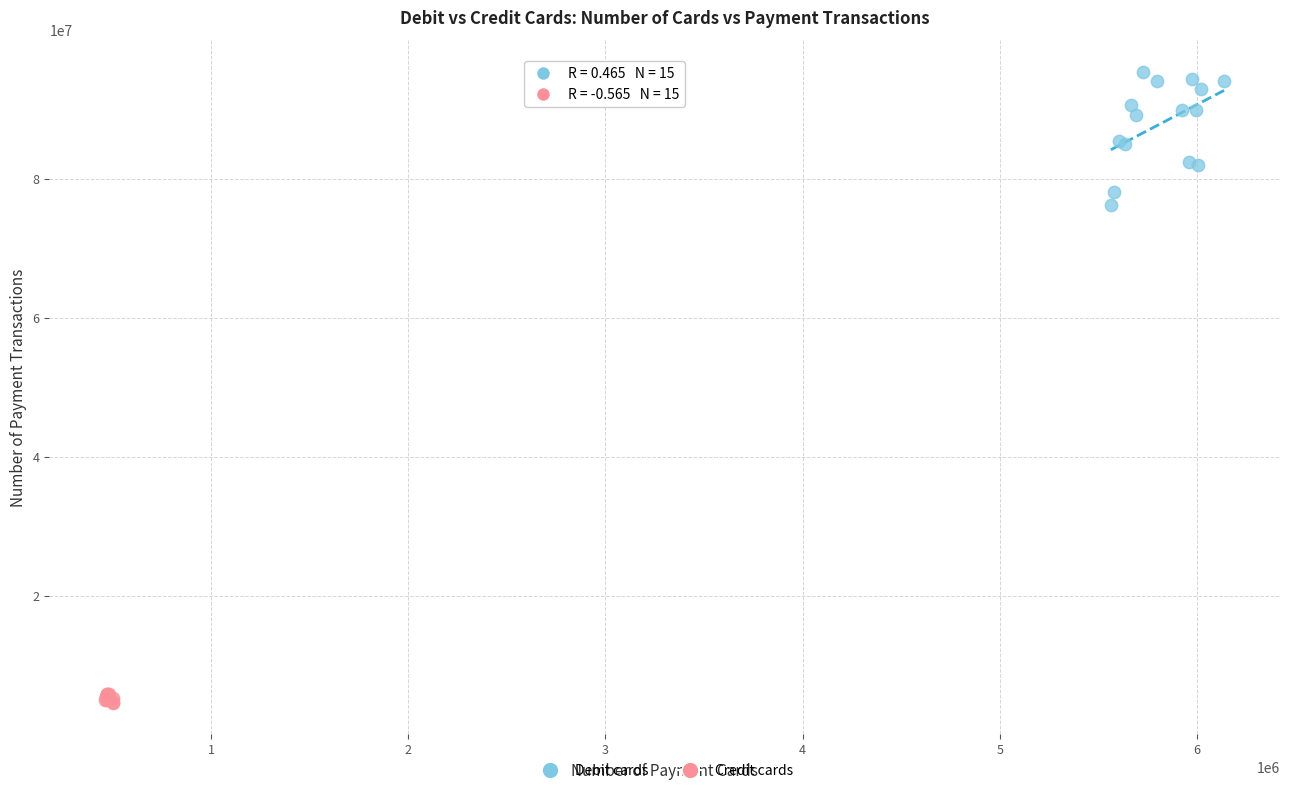

What are all the series names shown in the legend?

Debit cards, Credit cards